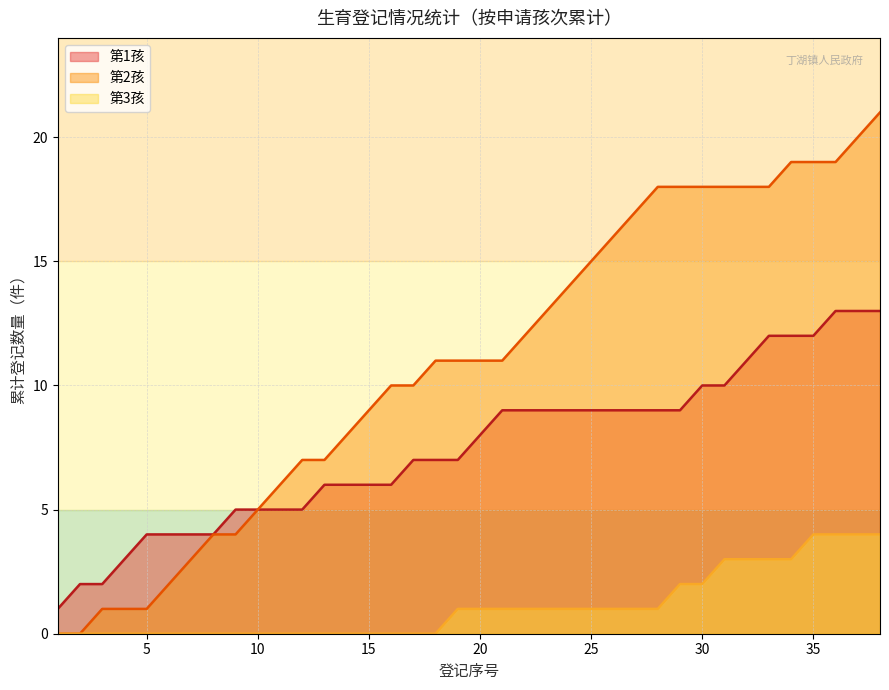

Is the value of 第3孩 at 30 greater than the value of 第2孩 at 35?

No